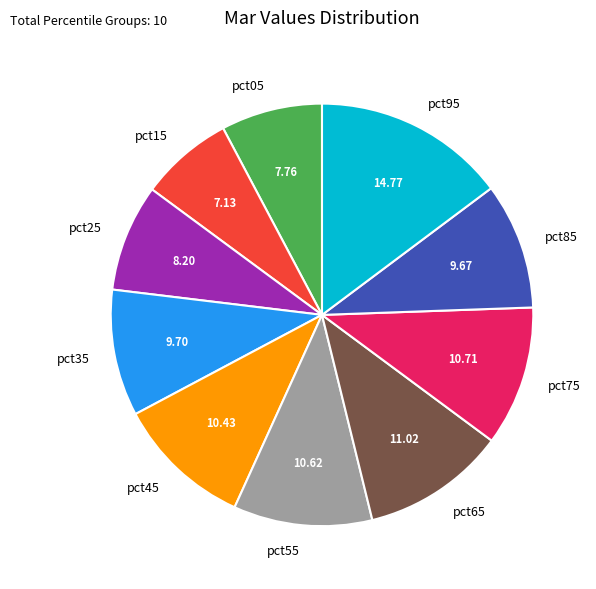

Is pct85 the majority of the pie?

No